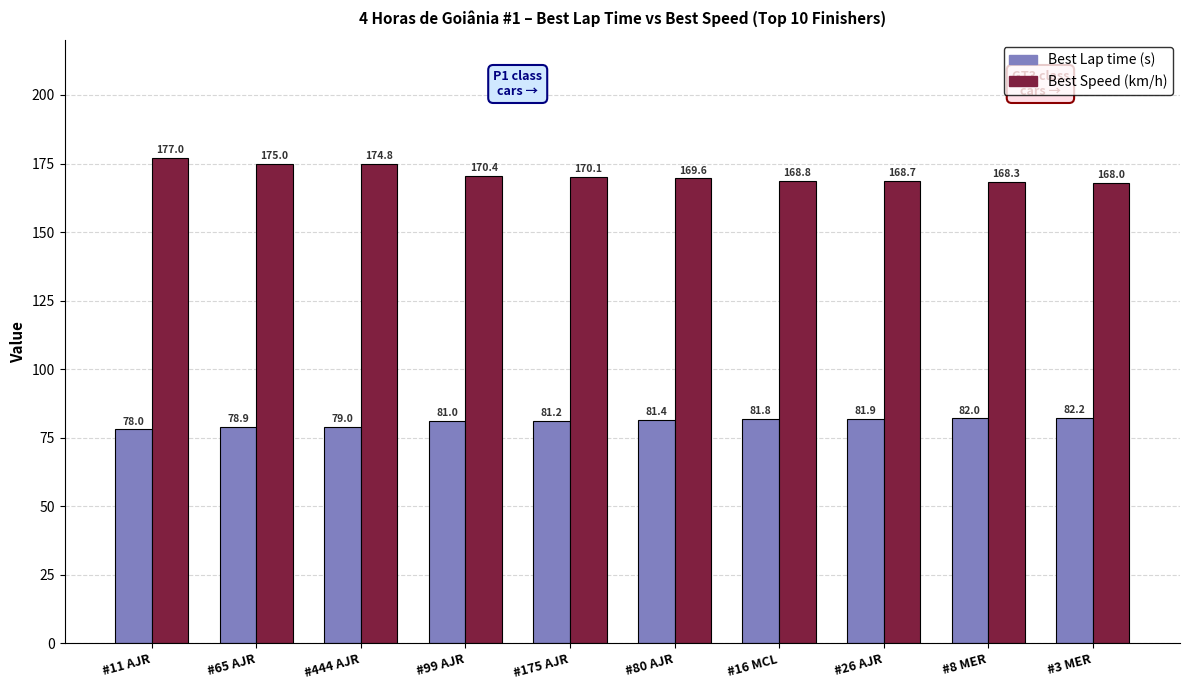

What is the highest value of the Best Lap time (s) series?

82.2